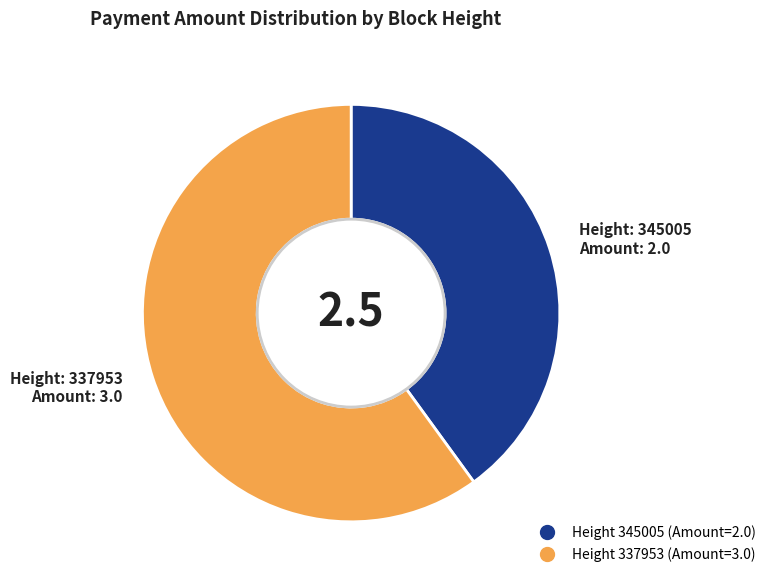

Does any single category account for the majority?

Yes